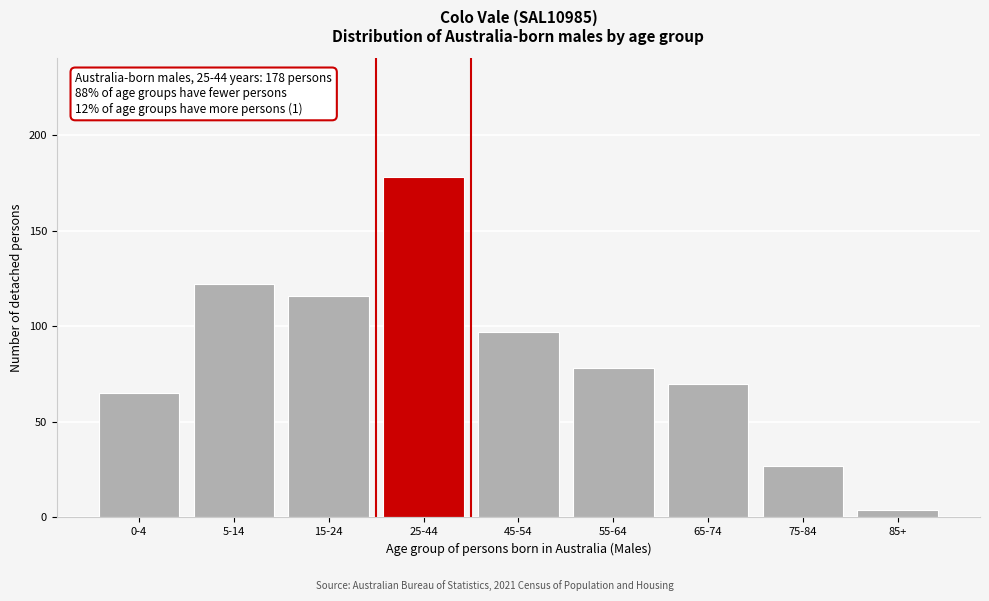

Reading right to left, transcribe all the data shown in this chart.

85+=4	75-84=27	65-74=70	55-64=78	45-54=97	25-44=178	15-24=116	5-14=122	0-4=65